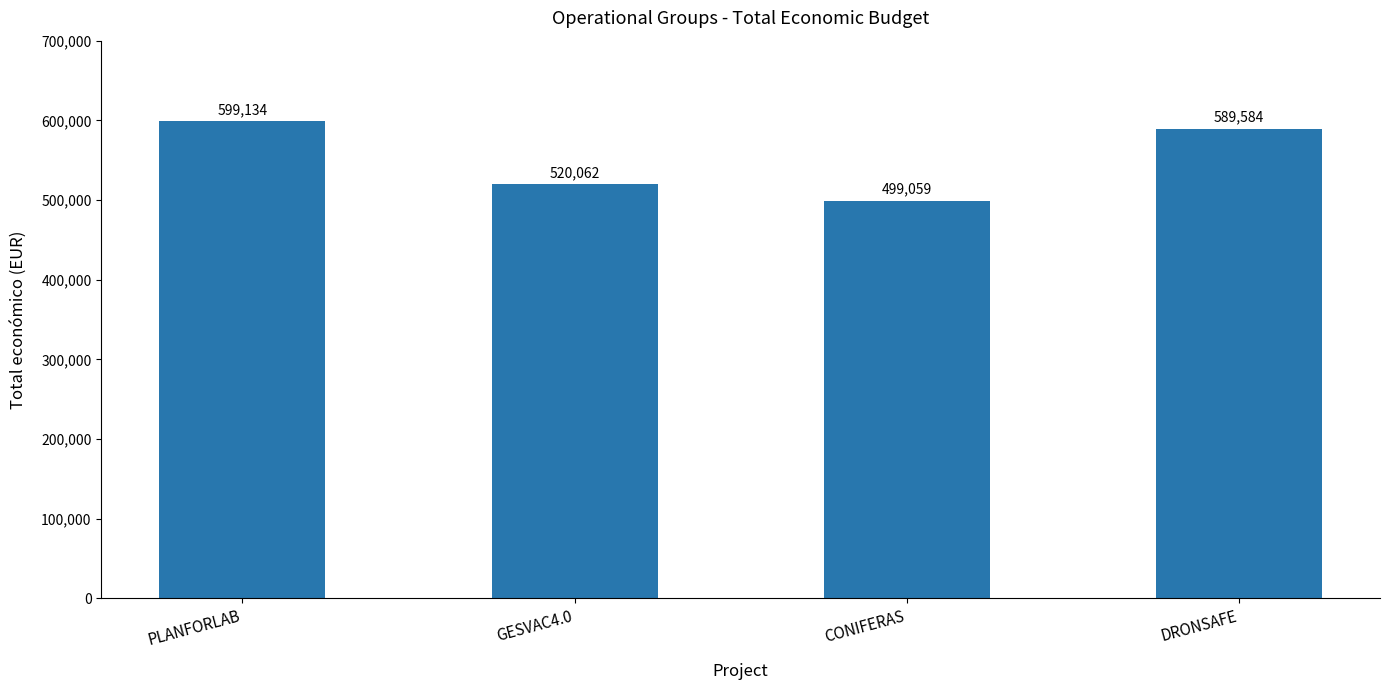

What is the sum of the values at GESVAC4.0 and CONIFERAS?

1019121